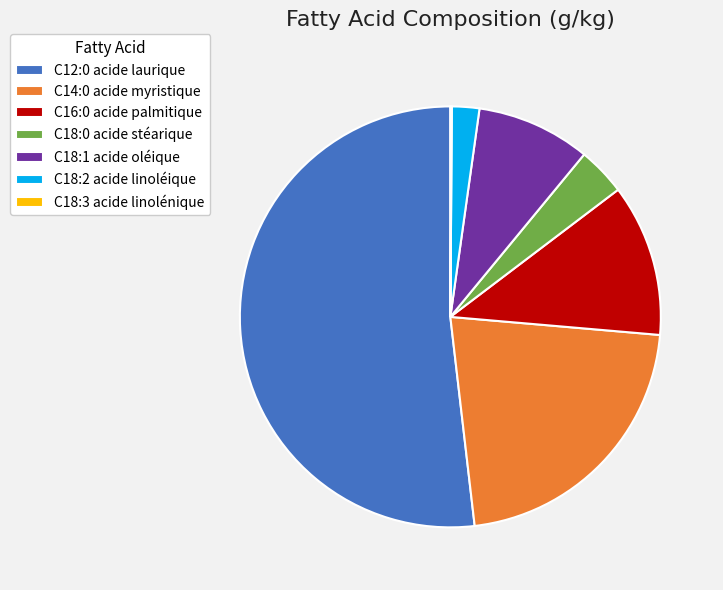

True or false: C18:2 acide linoléique accounts for 14% of the total.

False